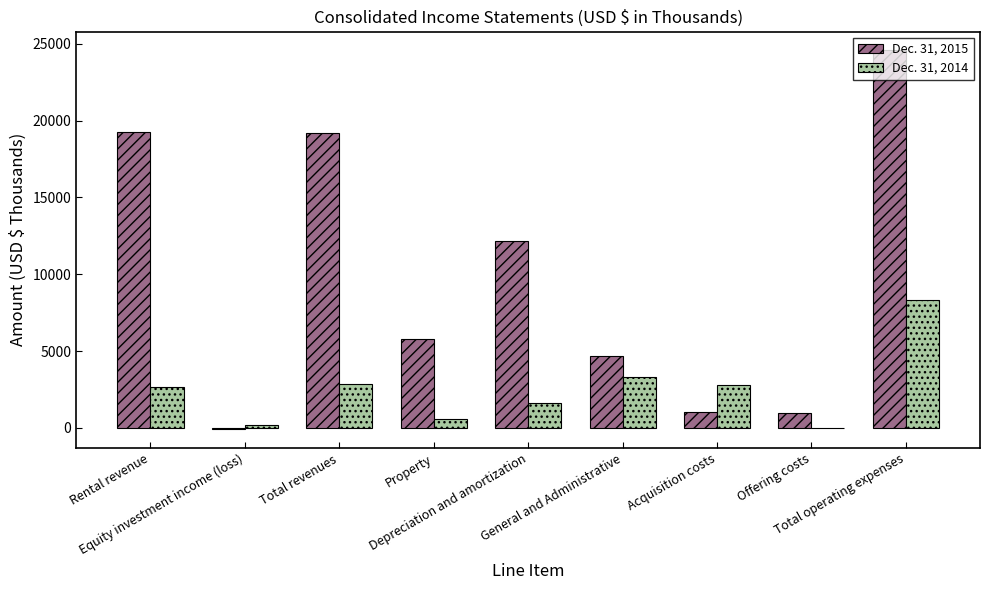

What is the maximum value shown in the chart?

24574